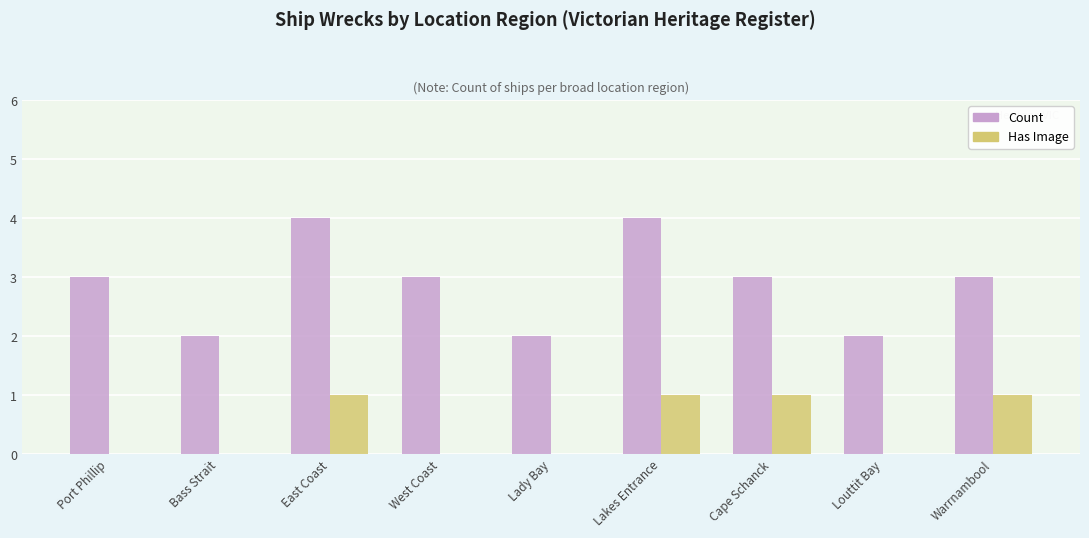

What is the maximum value shown in the chart?

4